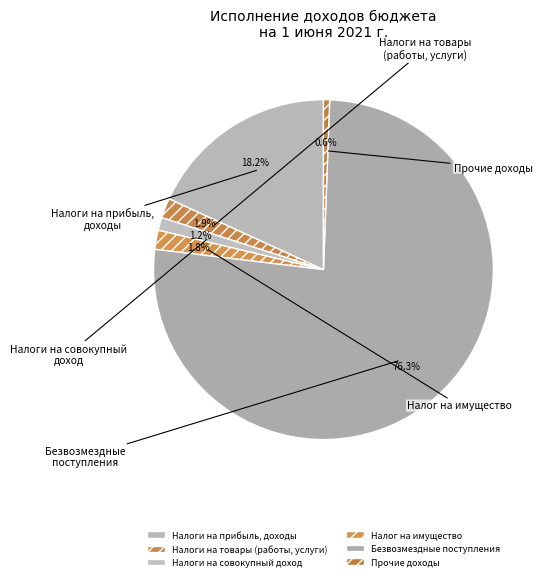

Is Безвозмездные поступления the majority of the pie?

Yes